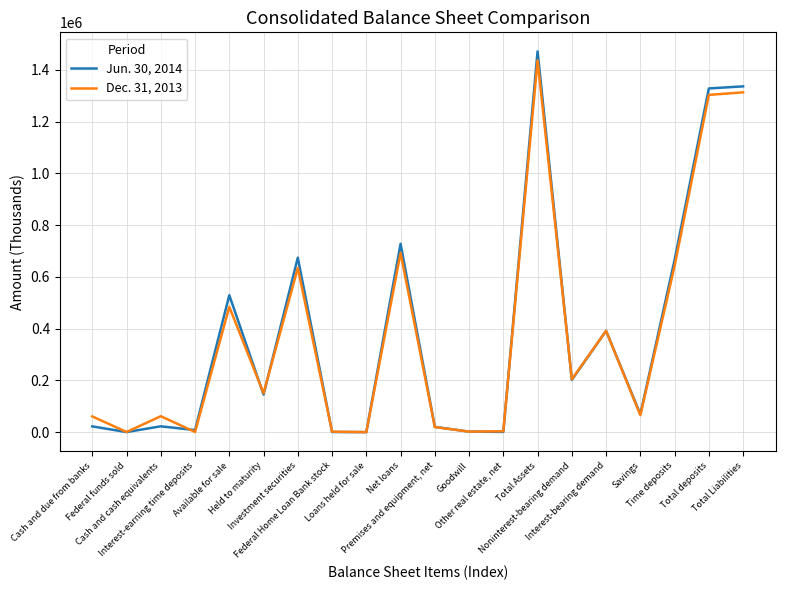

How many lines are shown in the chart?

2